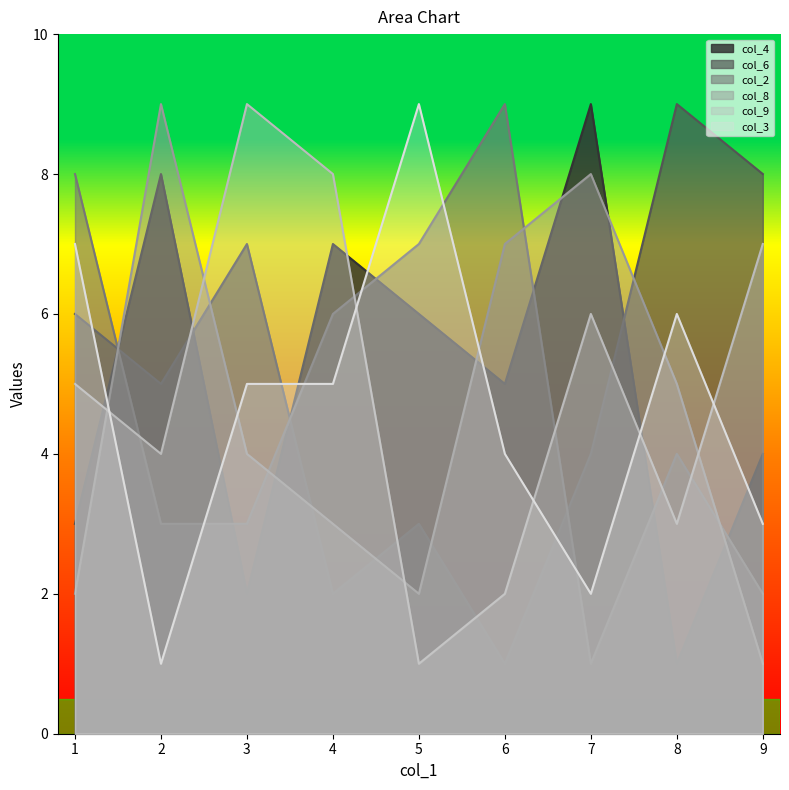

The col_9 series shows 9 at 3. True or false?

True